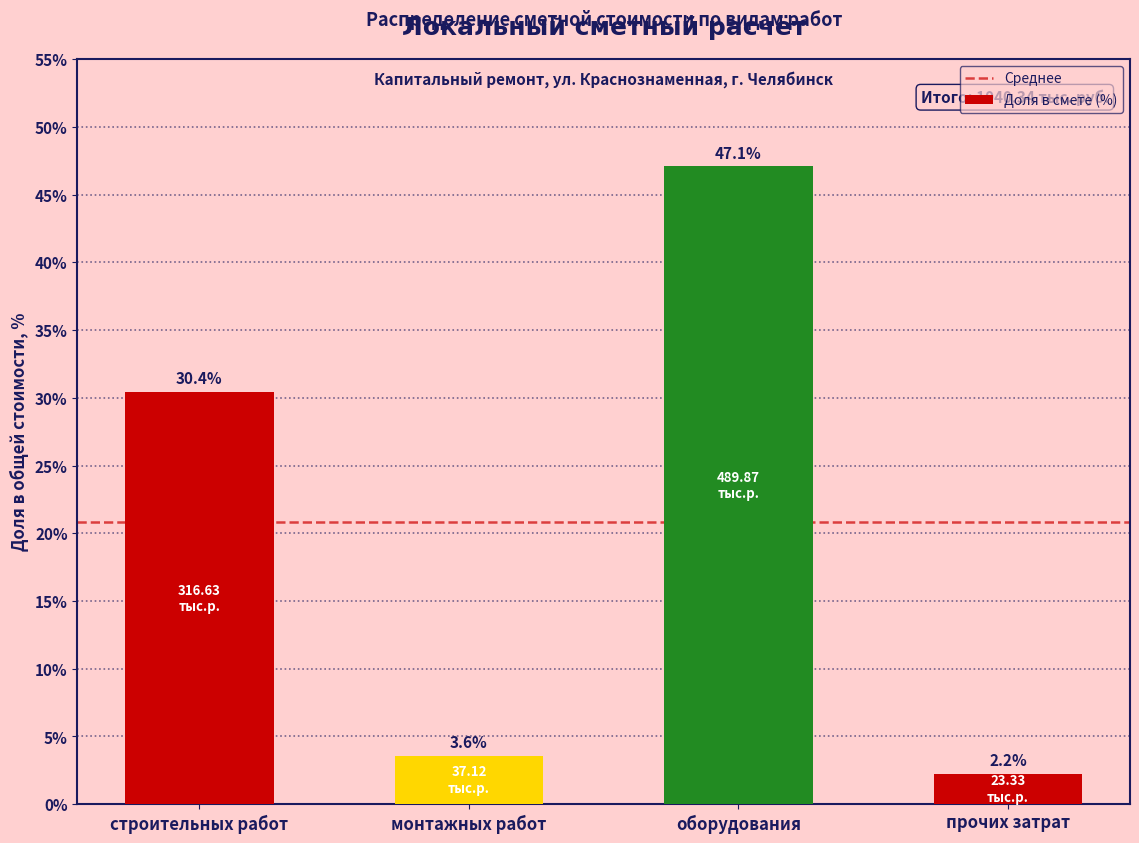

Where is the data nearest to the value 24?

строительных работ